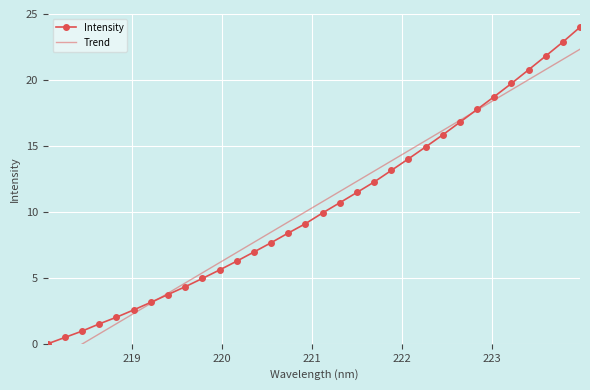

Reading right to left, list all the values displayed in this chart.

Intensity: 24.0	22.9	21.8	20.8	19.7	18.7	17.8	16.8	15.8	14.9	14.0	13.1	12.3	11.5	10.7	9.9	9.1	8.4	7.7	7.0	6.3	5.6	5.0	4.3	3.7	3.1	2.6	2.0	1.5	1.0	0.5	0.0
Trend: 22.3	21.6	20.8	20.0	19.3	18.5	17.7	16.9	16.2	15.4	14.6	13.9	13.1	12.3	11.5	10.8	10.0	9.2	8.5	7.7	6.9	6.2	5.4	4.6	3.8	3.1	2.3	1.5	0.8	-0.0	-0.8	-1.6